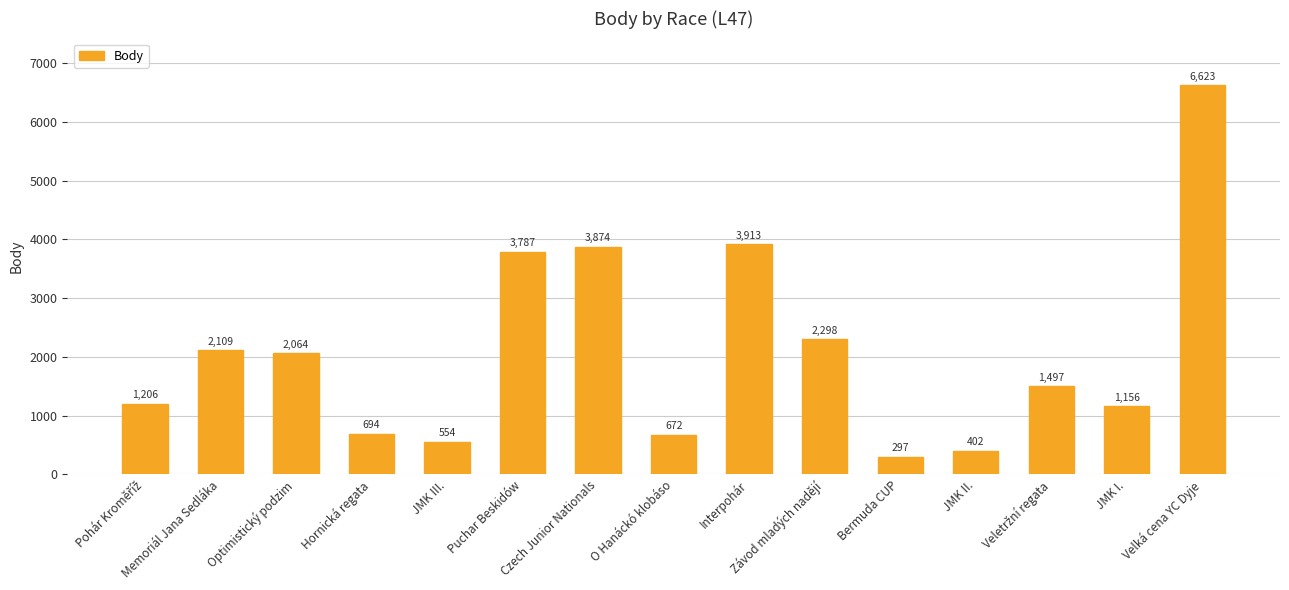

What position from the right is Bermuda CUP?

5